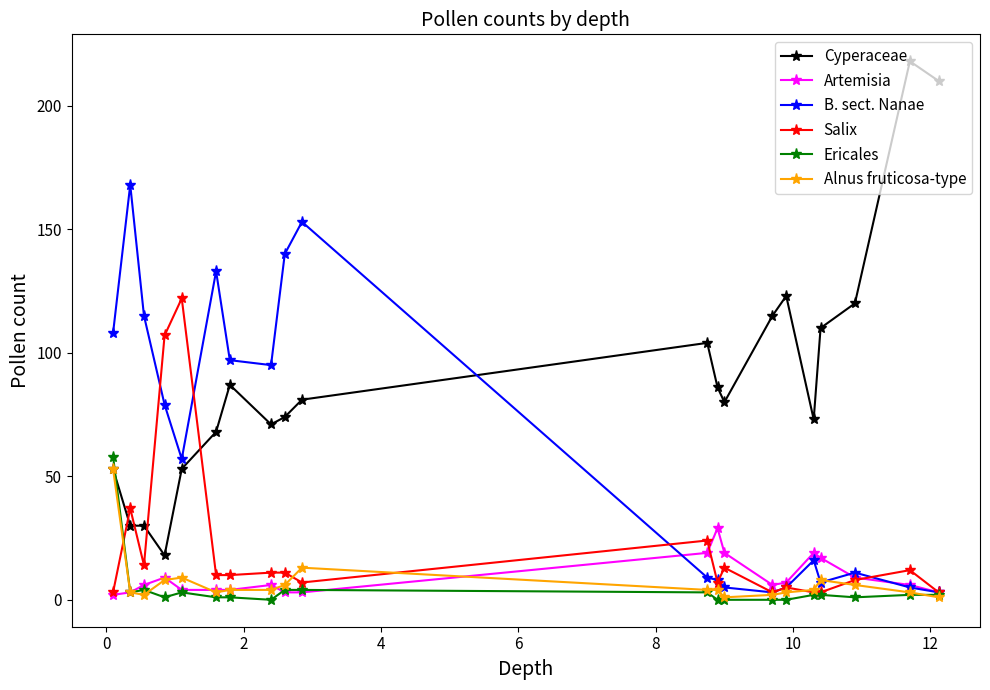

What is the maximum value shown in the chart?

218